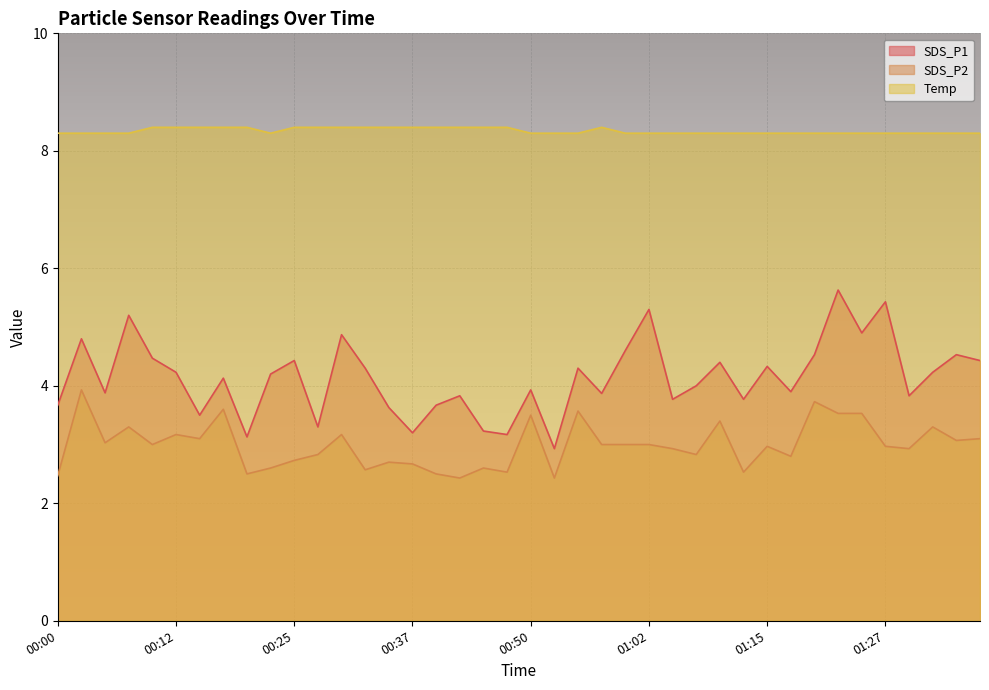

What is the label of the 8th point from the right?

01:20